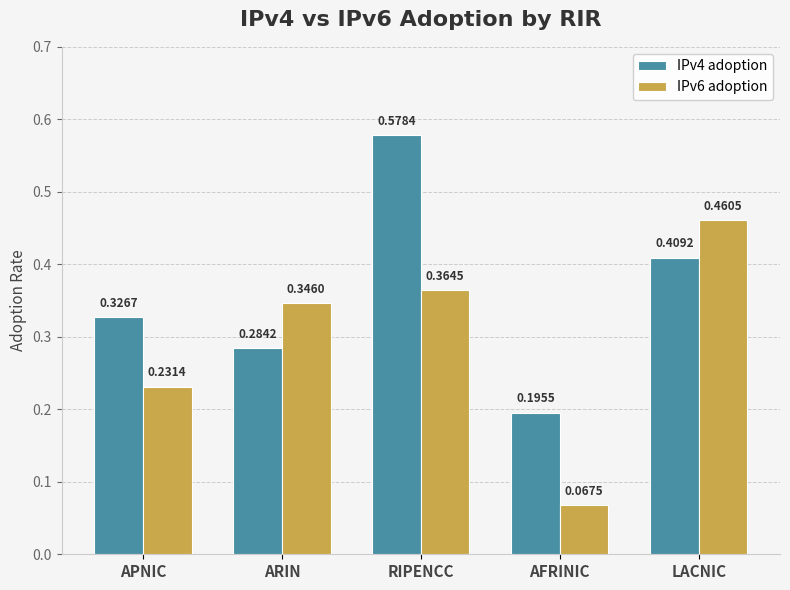

How many distinct data groups are displayed?

2